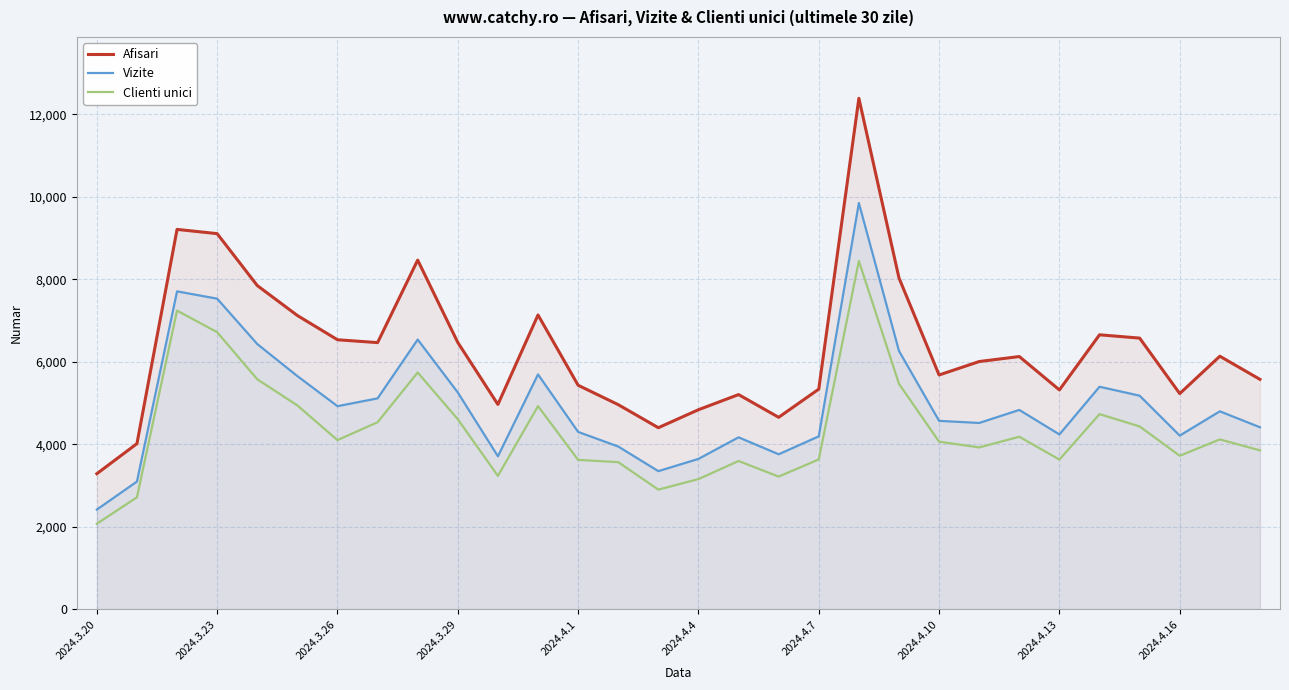

Which series has the largest total across all categories?

Afisari